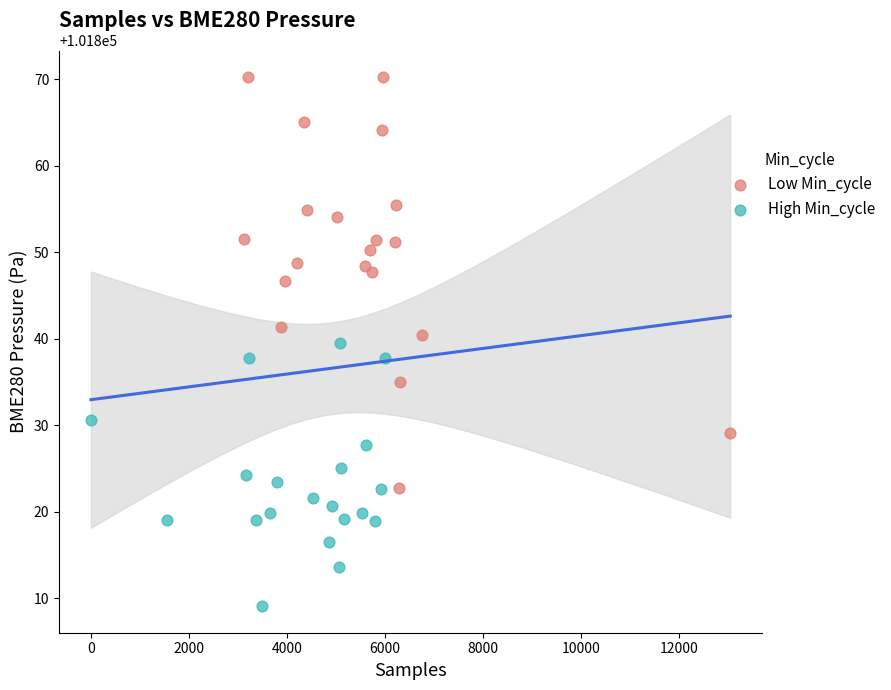

Which series contains the lowest Y value?

High Min_cycle